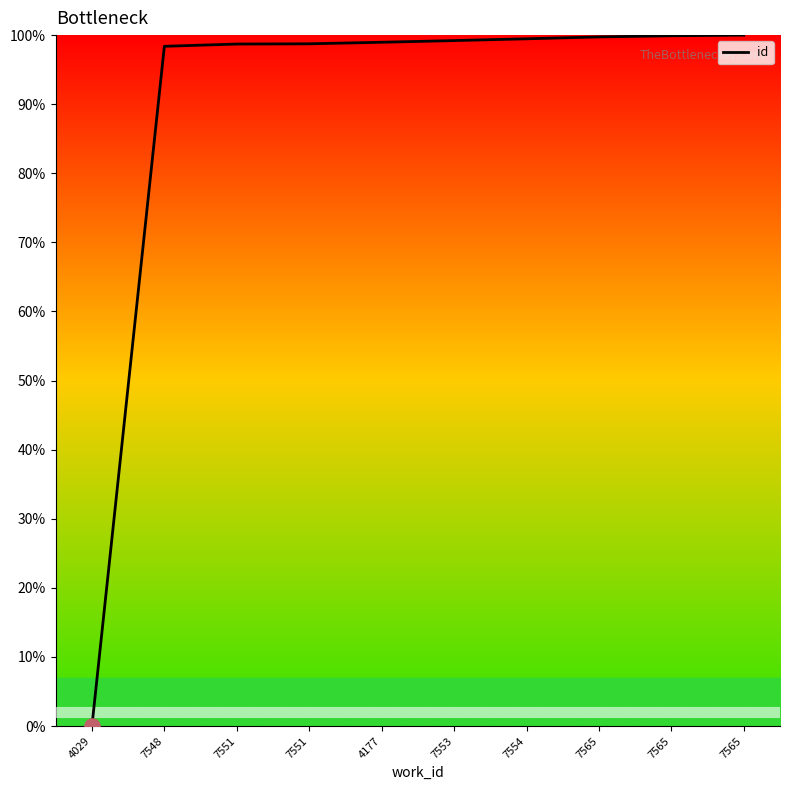

Between 7554 and 7565, which is larger?

7565